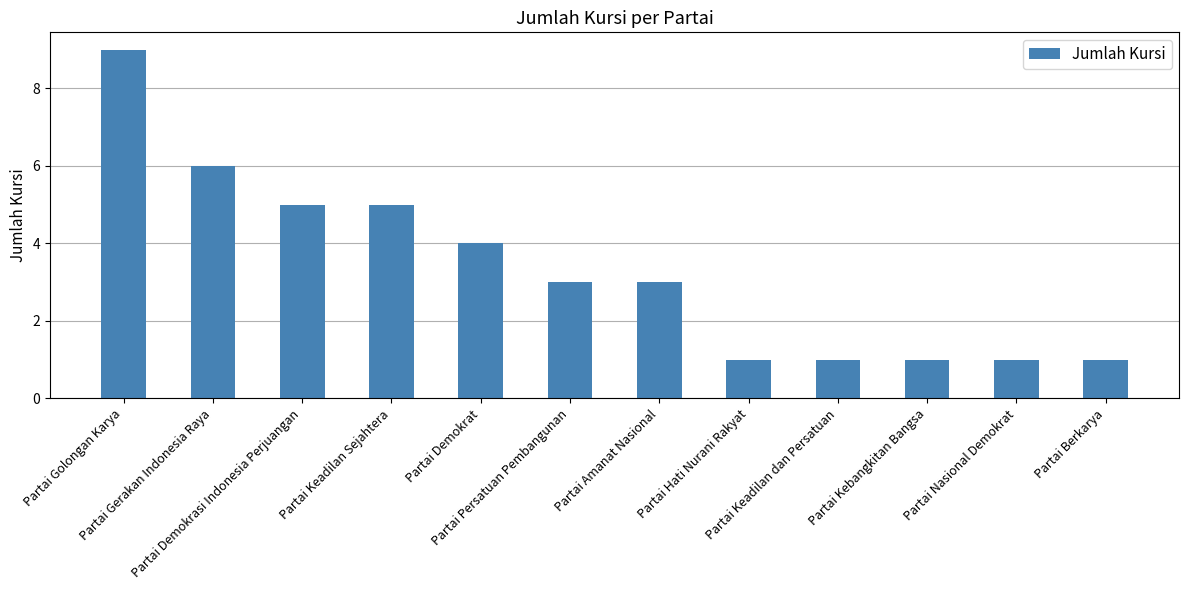

What is the sum of the values at Partai Keadilan Sejahtera and Partai Demokrasi Indonesia Perjuangan?

10